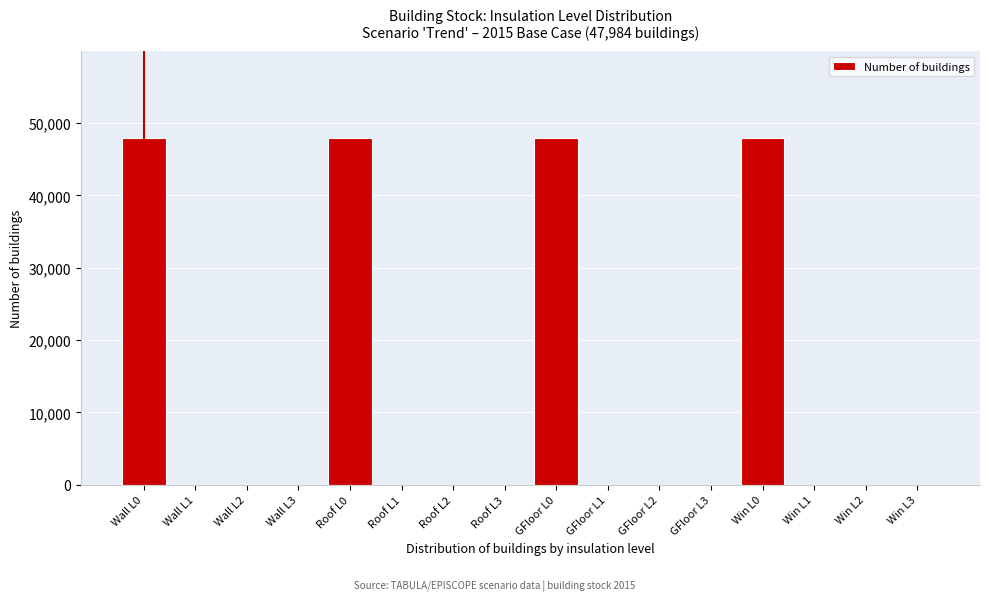

Reading left to right, what are all the values shown in this chart?

Wall L0=47984	Wall L1=0	Wall L2=0	Wall L3=0	Roof L0=47984	Roof L1=0	Roof L2=0	Roof L3=0	GFloor L0=47984	GFloor L1=0	GFloor L2=0	GFloor L3=0	Win L0=47984	Win L1=0	Win L2=0	Win L3=0